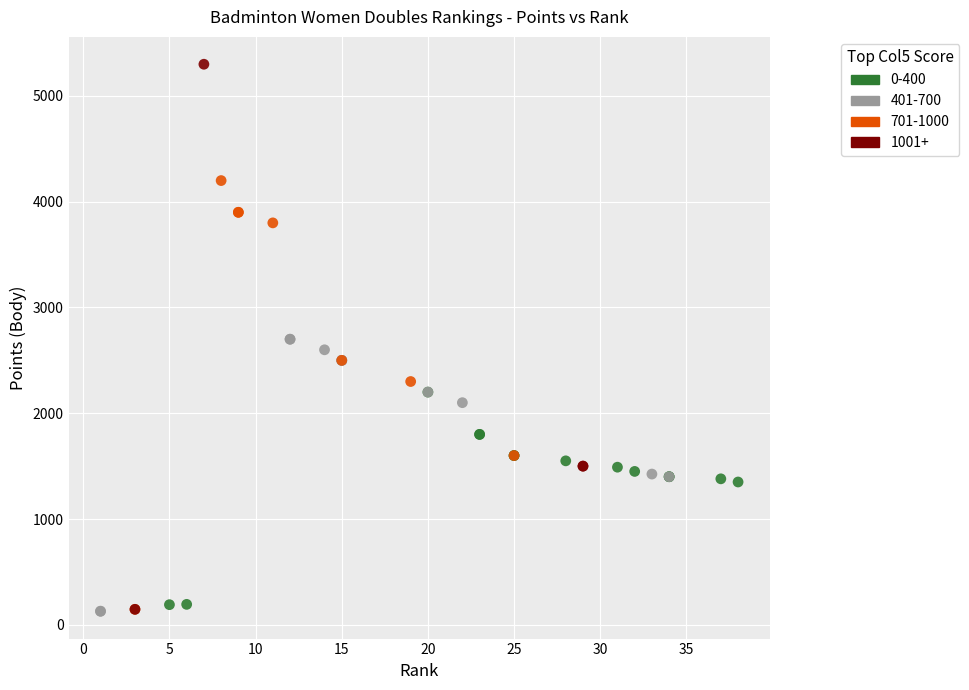

Which series contains the highest Y value?

1001+